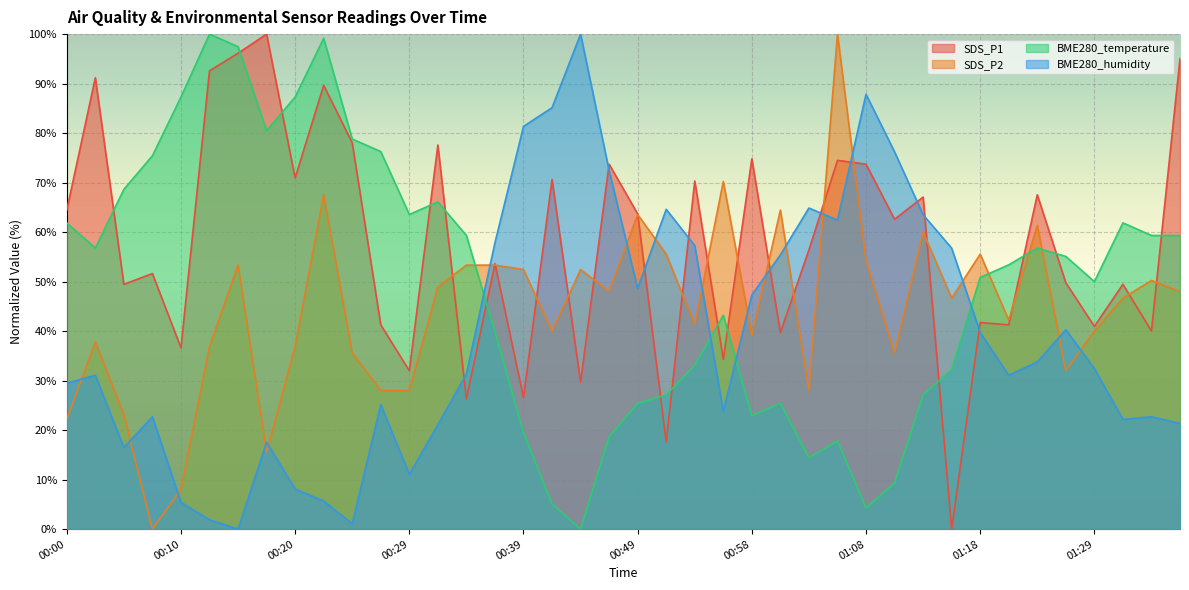

Is it true that BME280_humidity equals 6.4 at 00:29?

False